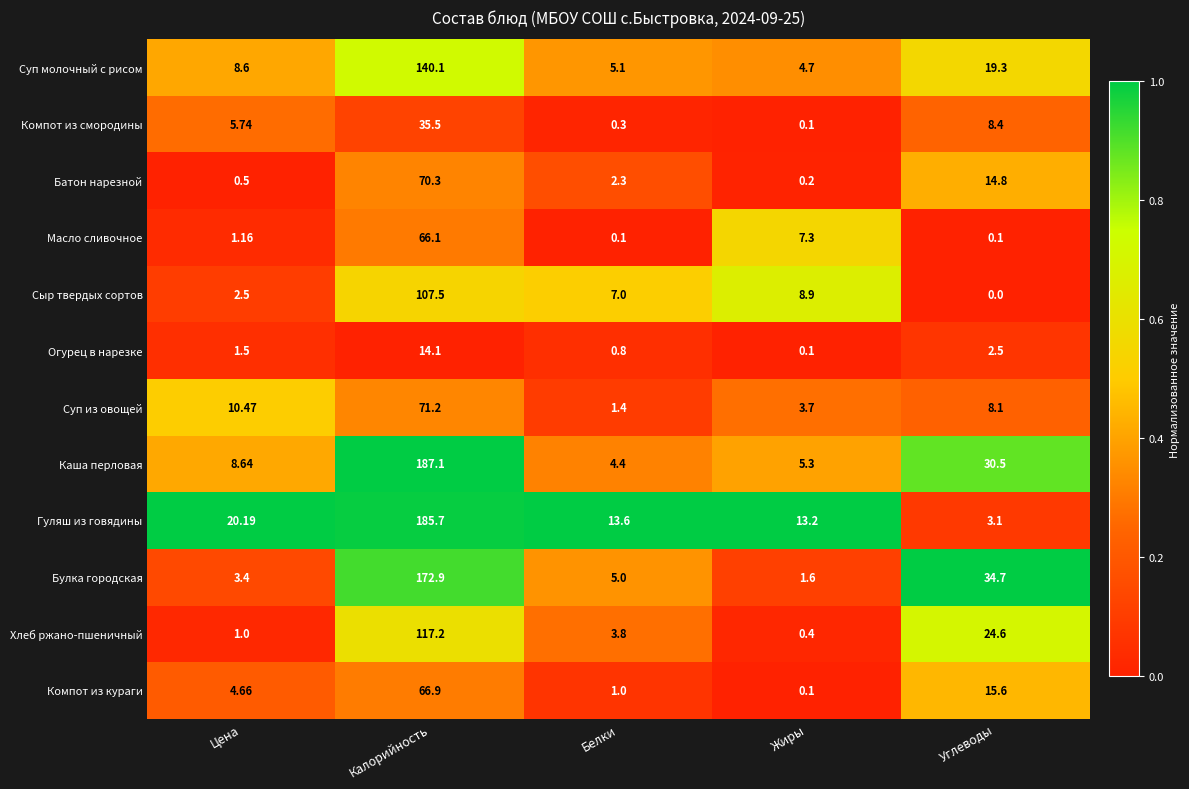

At which category is the sum across all series the highest?

Калорийность